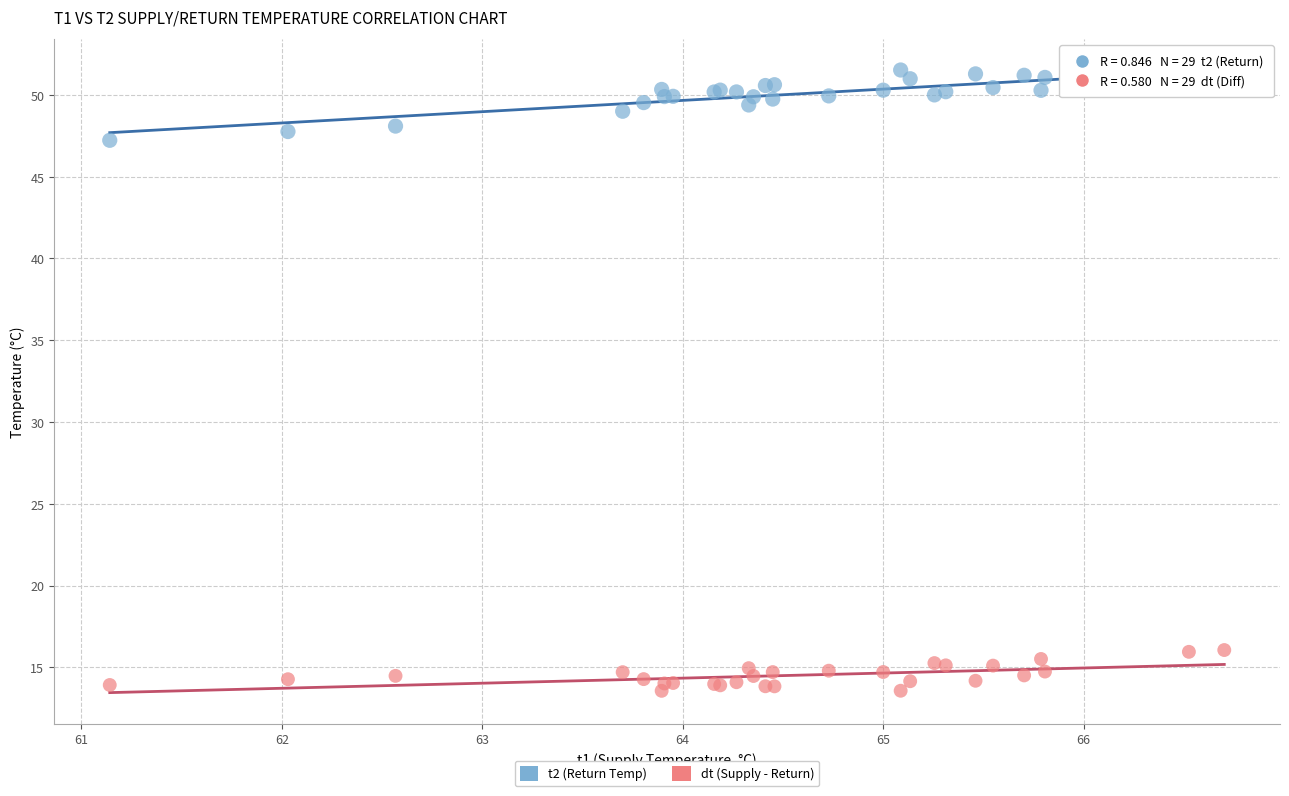

Across all series, what Y value is closest to 32?

47.2